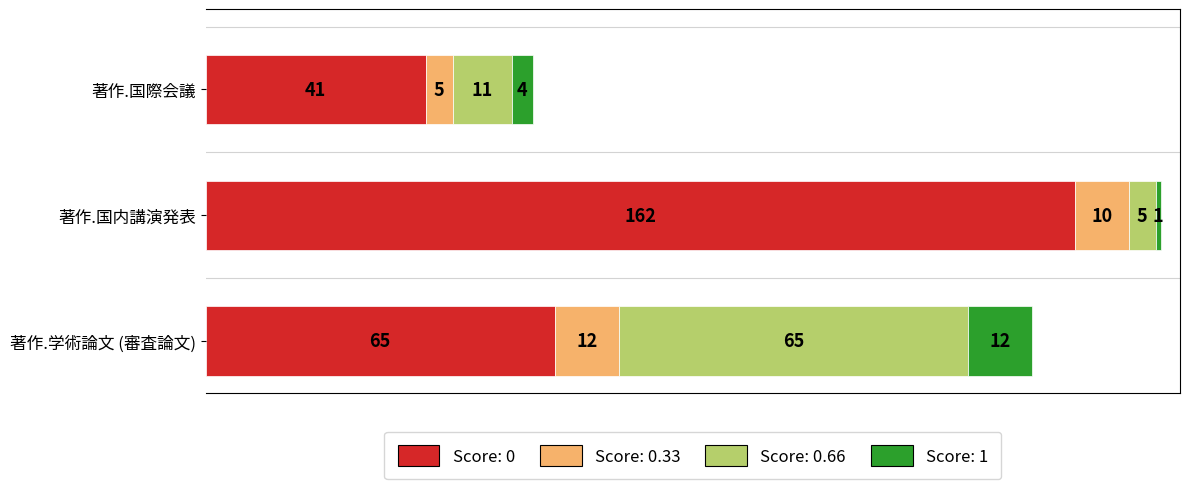

What is the difference between the maximum and second lowest values in the Score: 0 series?

97